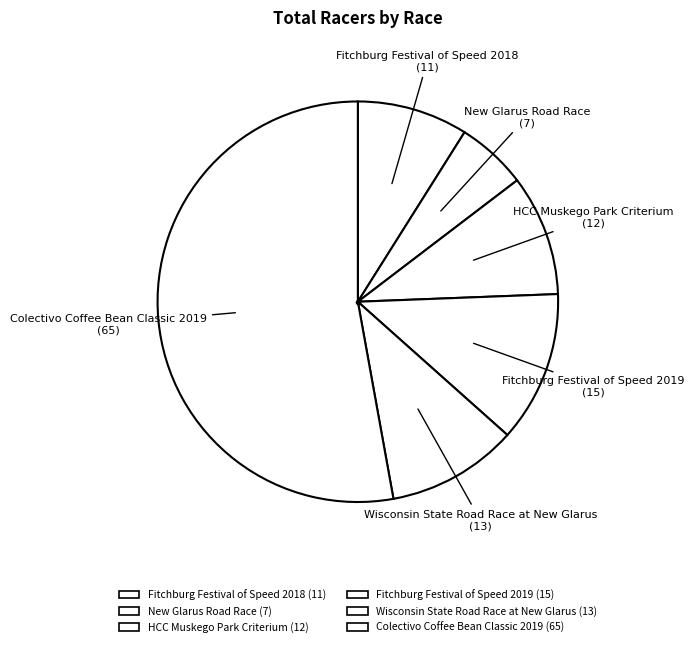

To the nearest percent, what is the average slice percentage?

17%